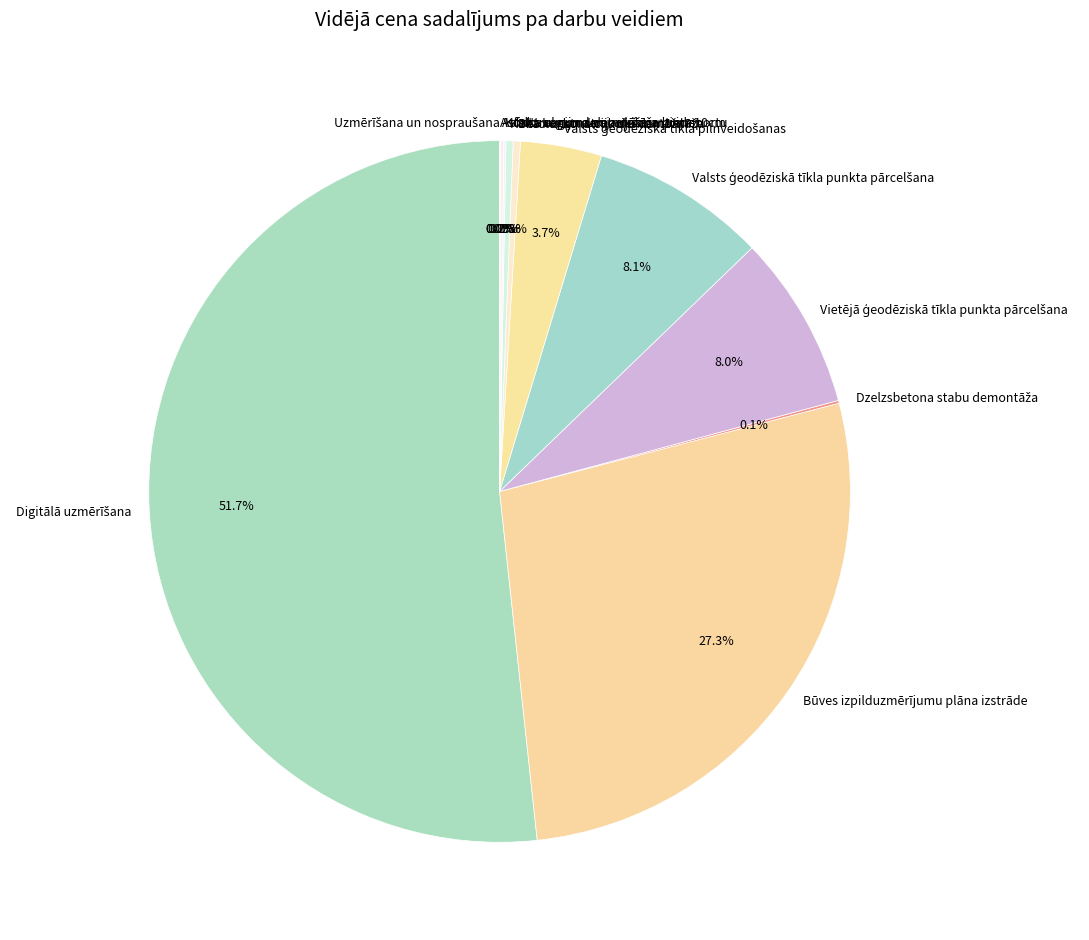

Is there any slice that represents more than half of the pie?

Yes